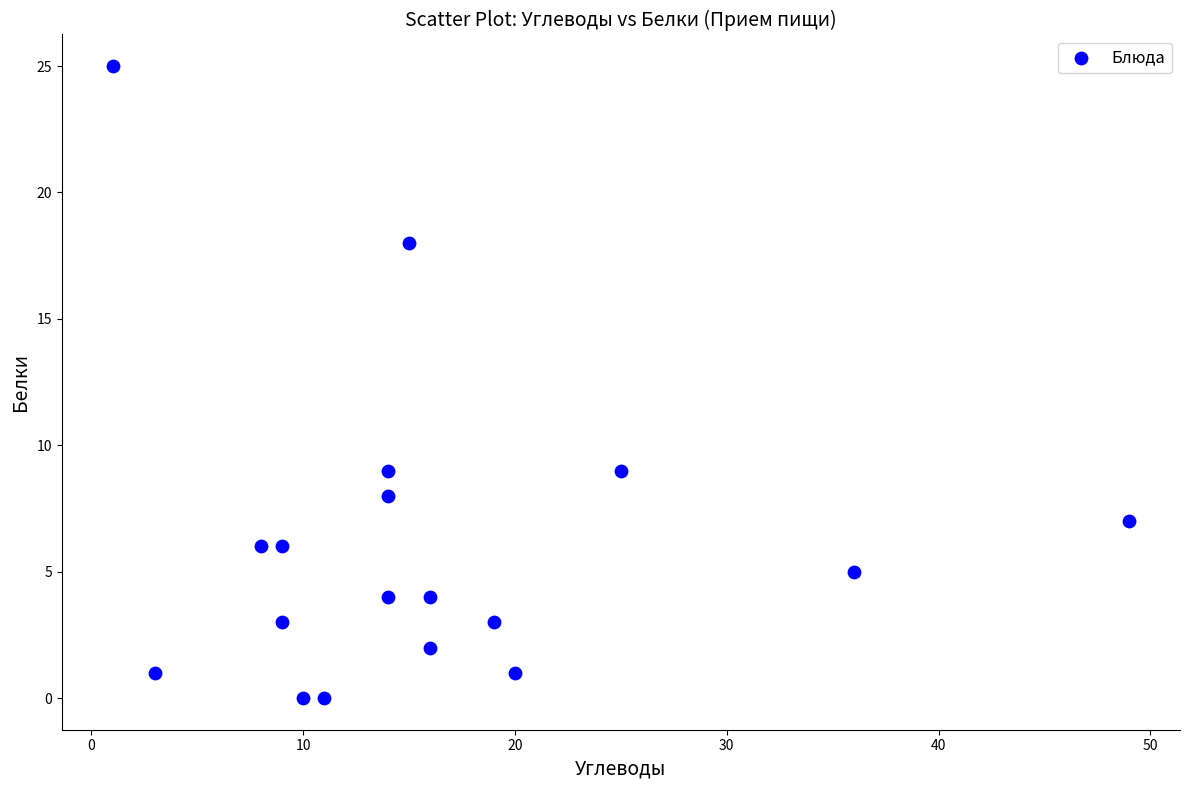

What is the range of X values (max minus min)?

48